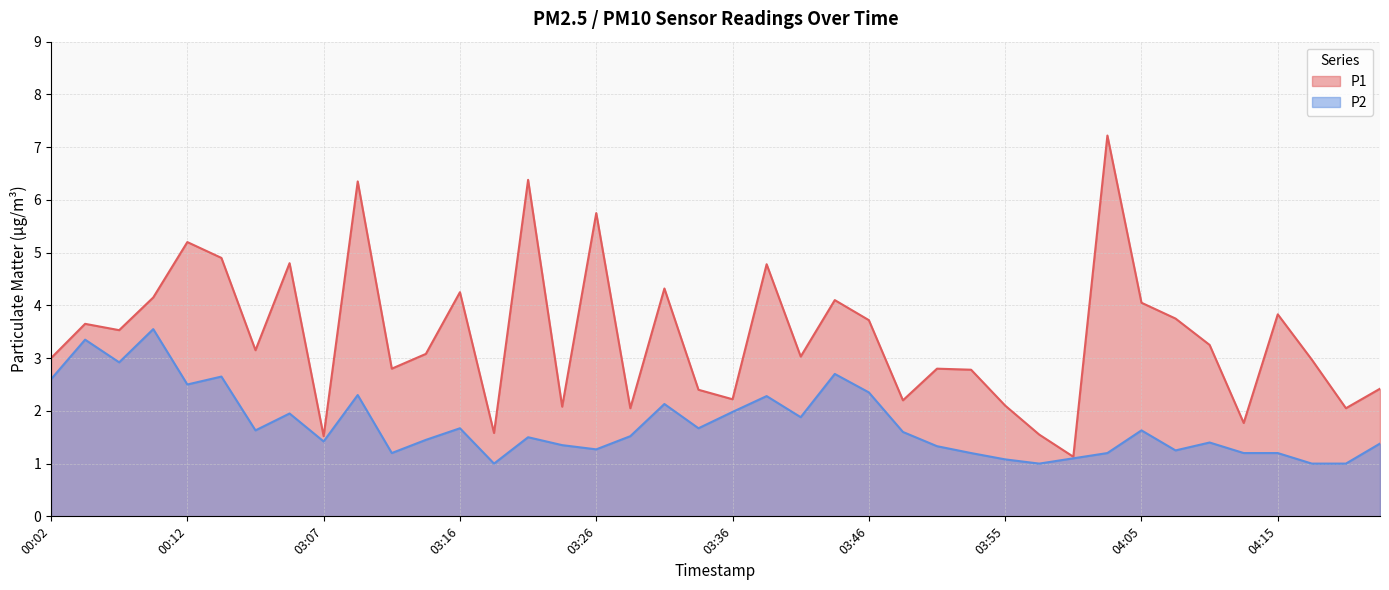

The value of P2 at 00:09 is 3.5. True or false?

True